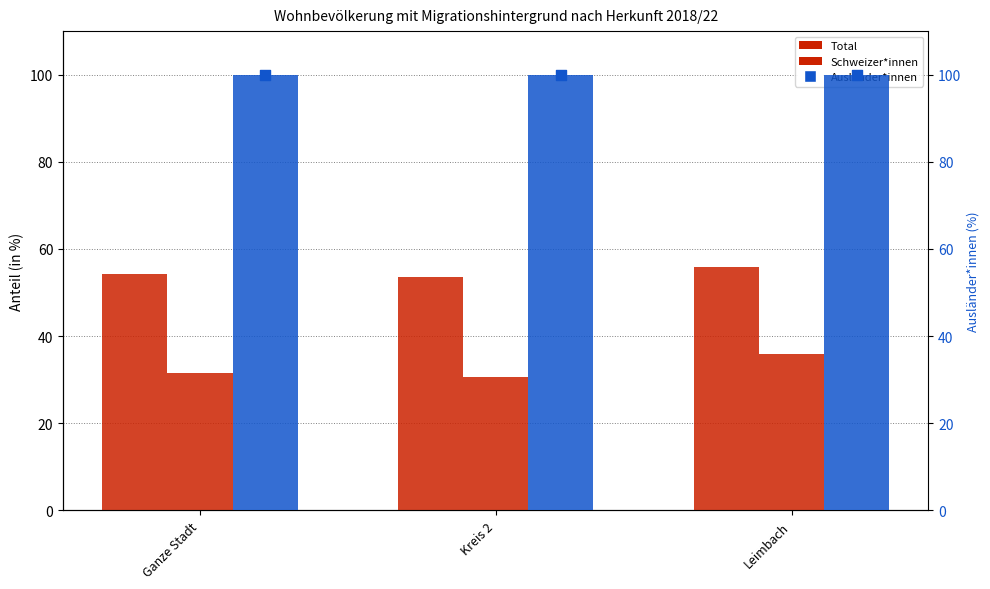

At how many categories does at least one series exceed 52?

3